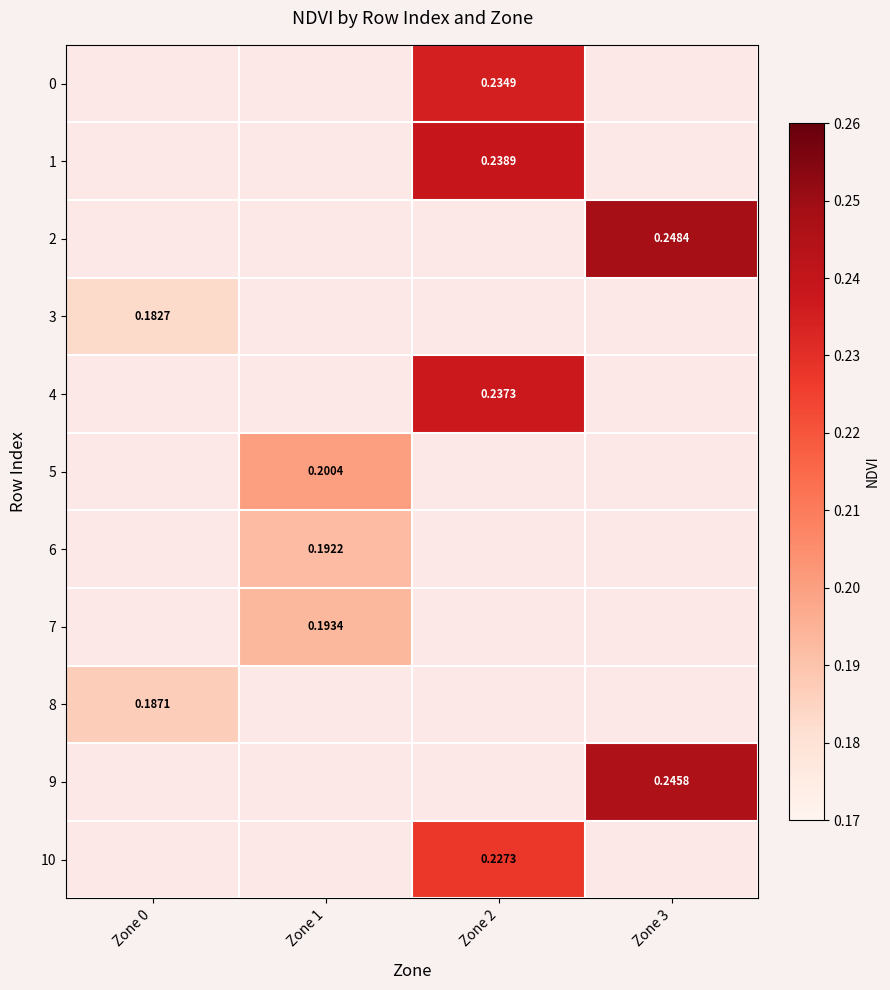

Which series has the widest spread of values?

3